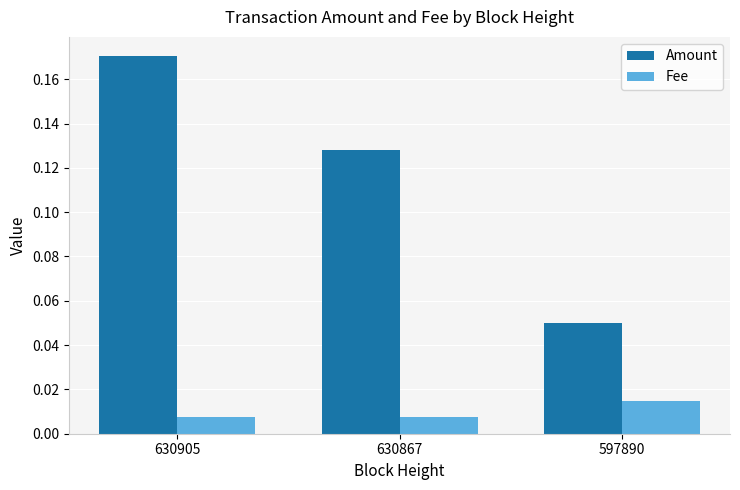

Which series changed the most between 630905 and 597890?

Amount